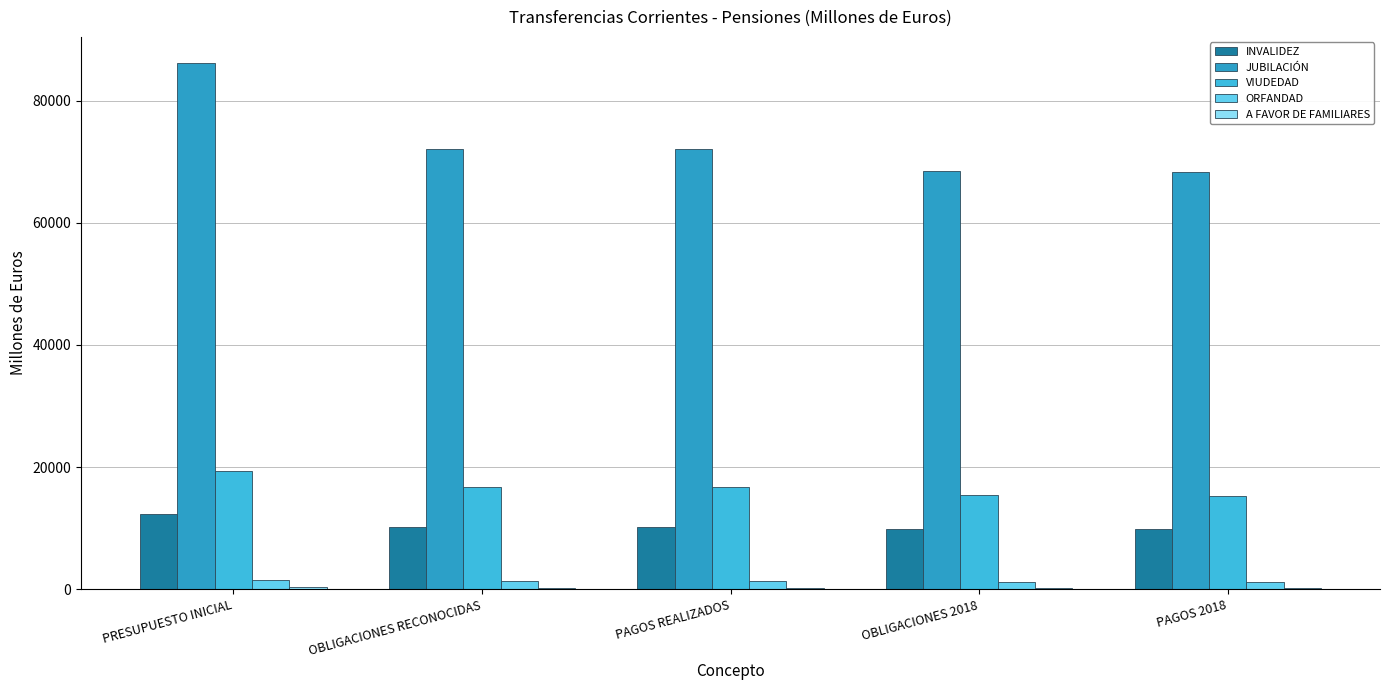

What is the average value of the ORFANDAD series?

1337.0